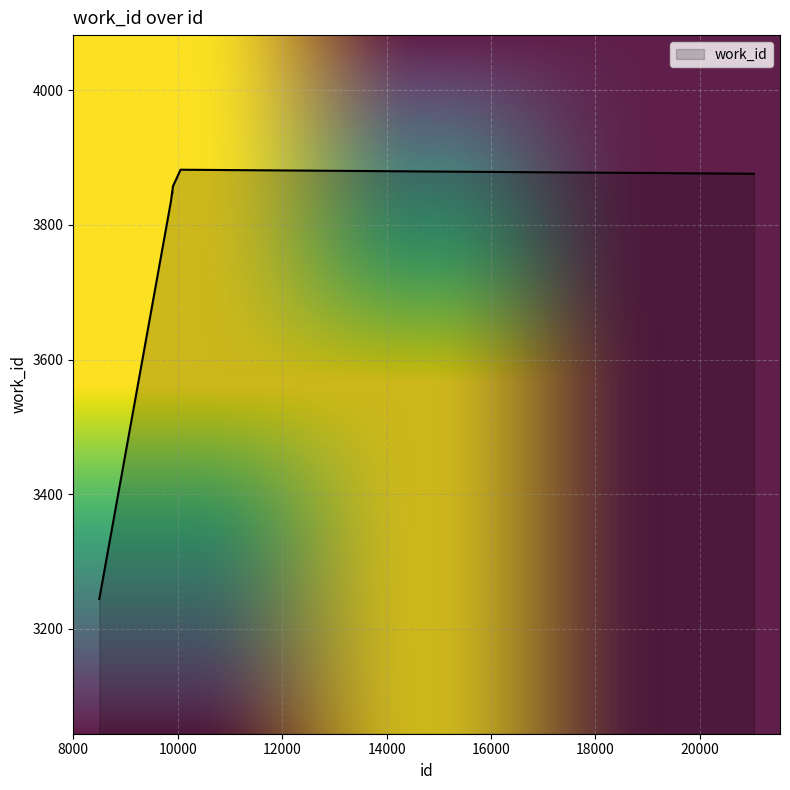

What is the difference between the maximum and minimum values?

638